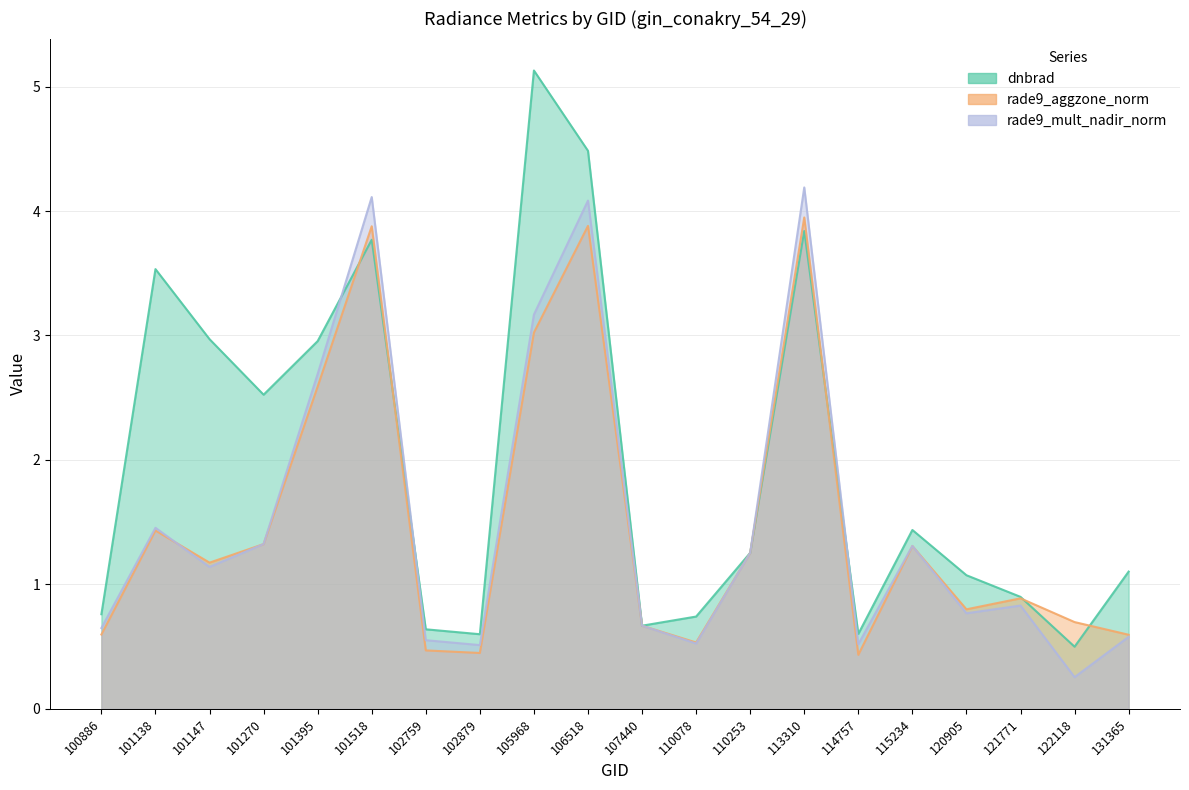

In dnbrad, how many points are higher than both neighbors (excluding endpoints)?

5